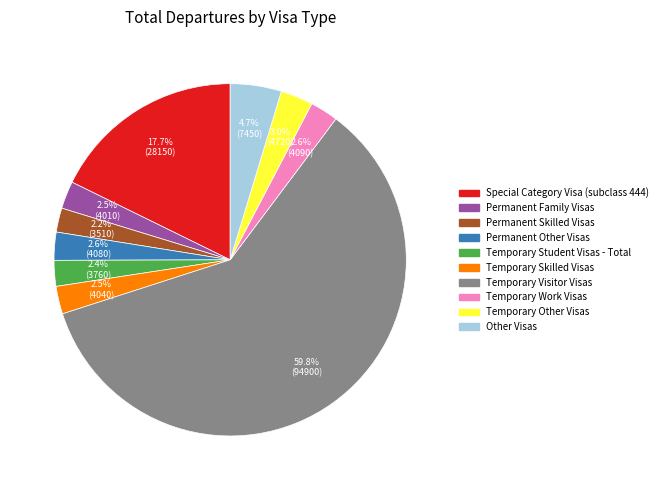

To the nearest percent, what is the difference between the largest and smallest slice percentages?

58%